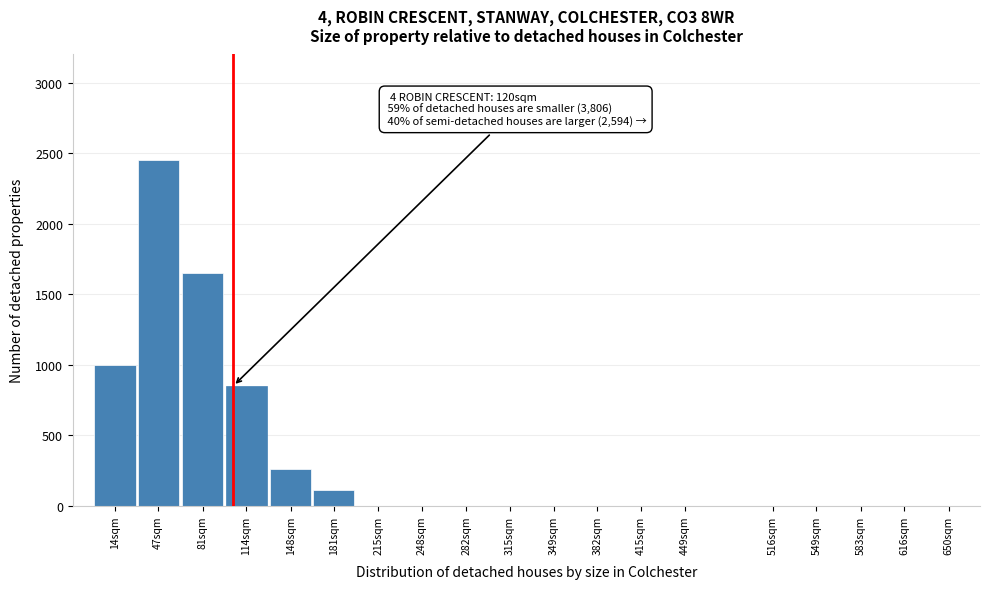

Reading left to right, transcribe all the data shown in this chart.

14sqm=1000	47sqm=2450	81sqm=1650	114sqm=850	148sqm=260	181sqm=110	215sqm=0	248sqm=0	282sqm=0	315sqm=0	349sqm=0	382sqm=0	415sqm=0	449sqm=0	516sqm=0	549sqm=0	583sqm=0	616sqm=0	650sqm=0